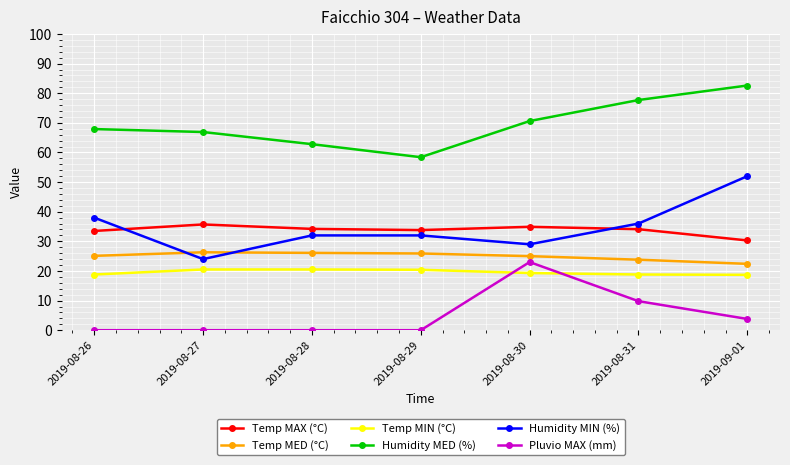

Which series has the widest spread of values?

Humidity MIN (%)